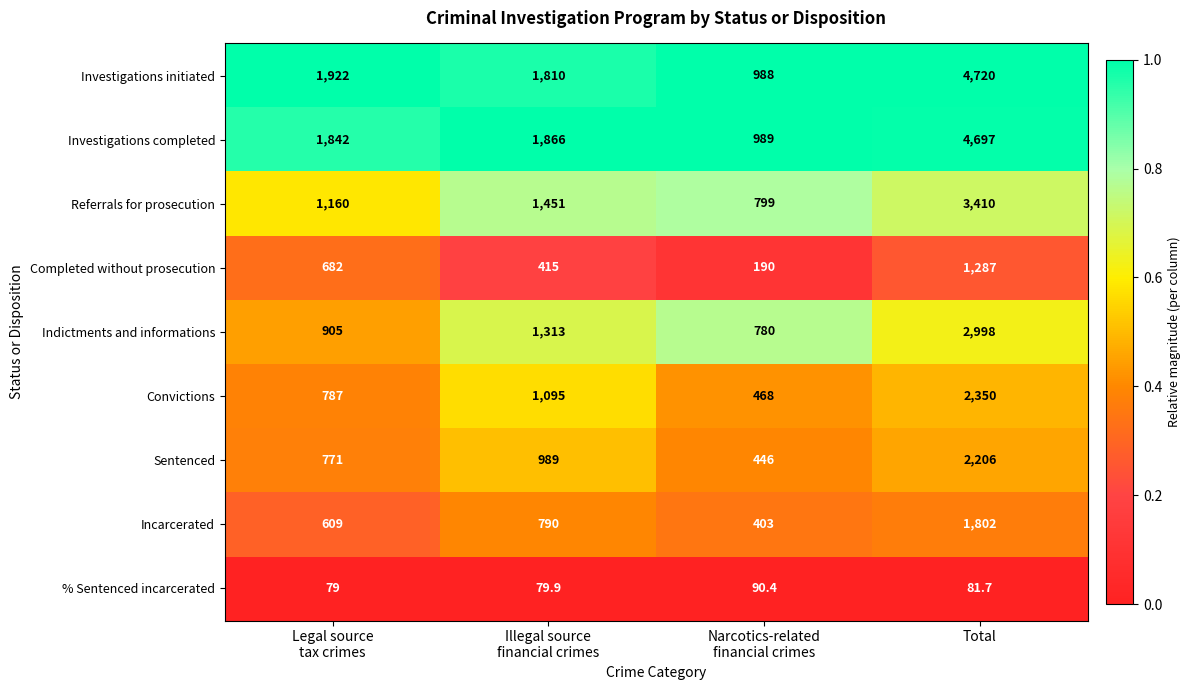

Is the value of Incarcerated at Total greater than the value of Indictments and informations at Total?

No